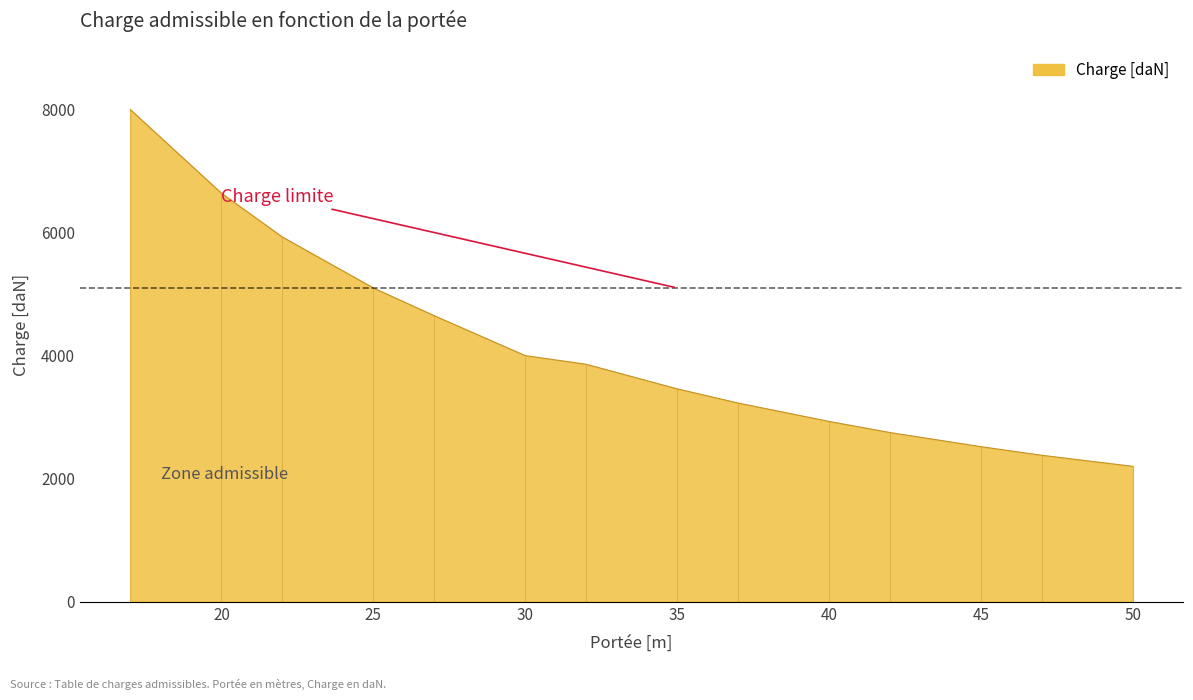

What is the maximum value shown in the chart?

8000